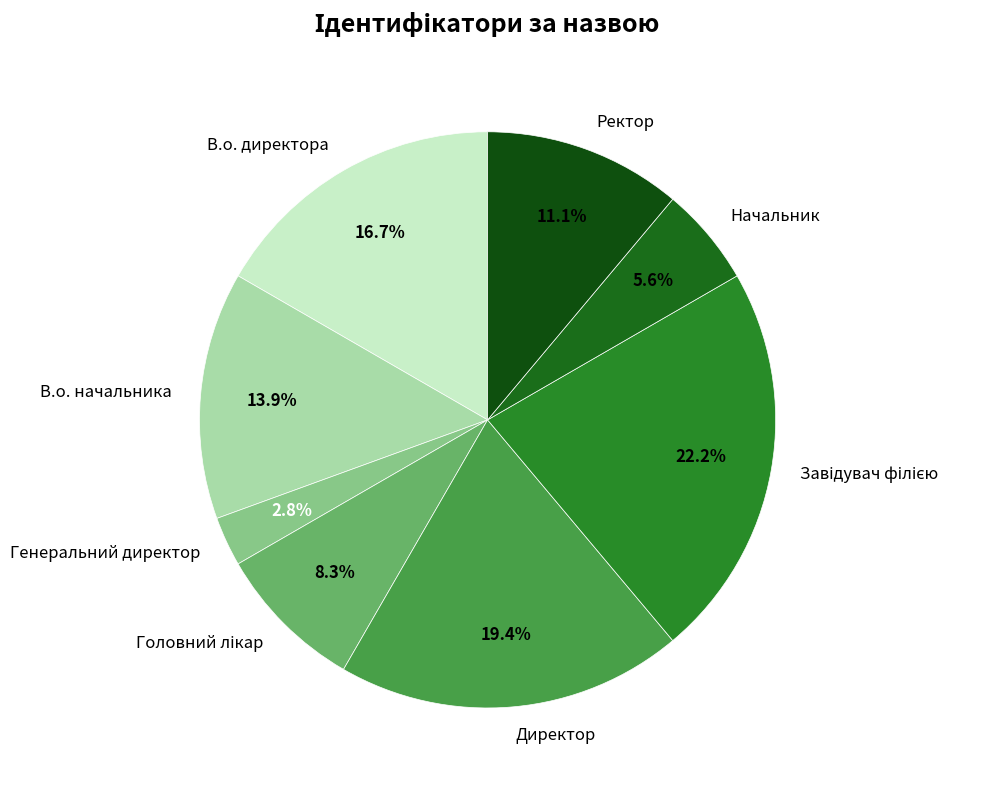

Approximately how many times larger is the value at Директор compared to В.о. начальника?

1.4